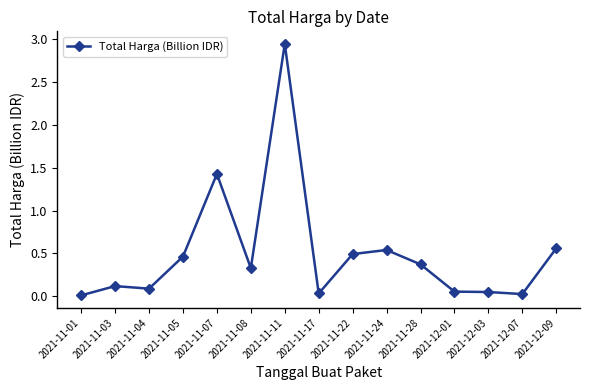

The value at 2021-11-11 is 1.7. True or false?

False